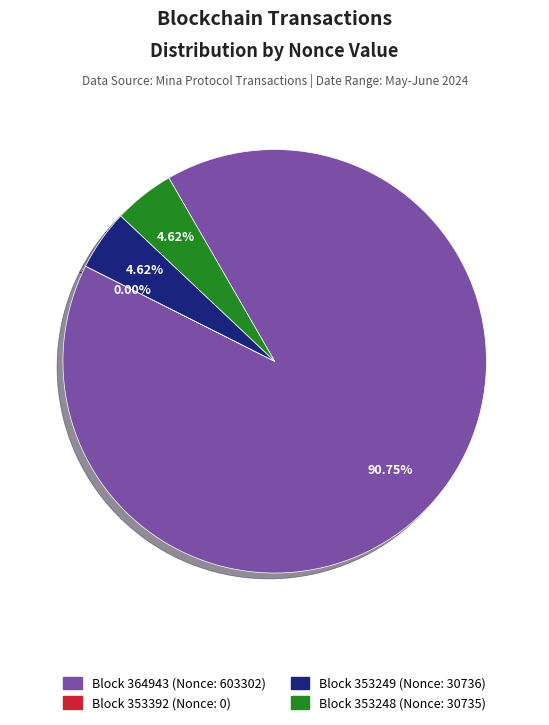

Which slice is the largest?

Block 364943 (Nonce: 603302)